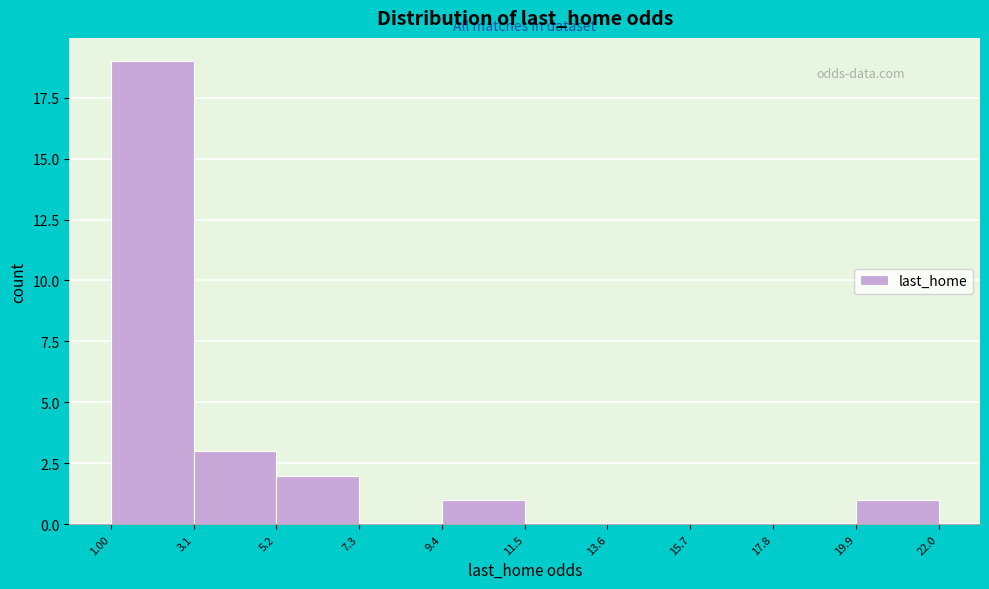

How tall is the bar that spans 5.2 to 7.3 on the x-axis? The values are not printed on the chart, so give them approximately, as read against the axis.

2